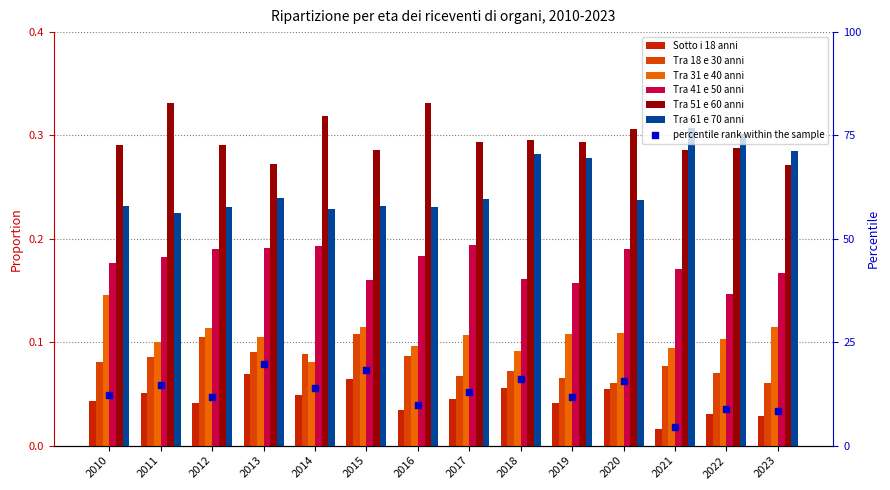

Which series has the largest total across all categories?

Tra 51 e 60 anni